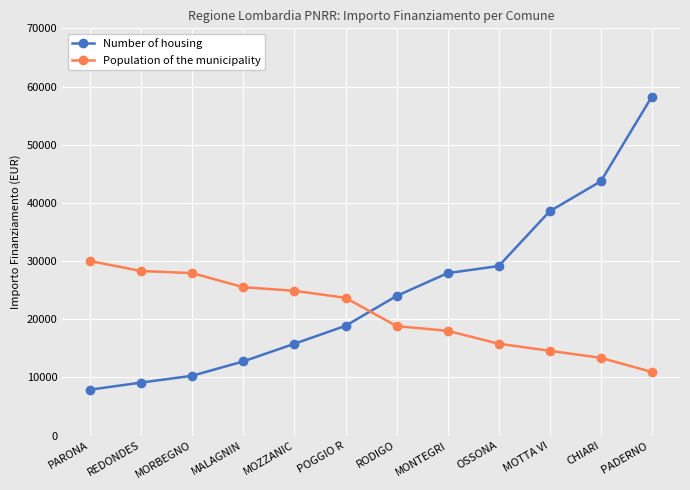

Reading left to right, list all the values displayed in this chart.

Number of housing: 7891	9105	10284	12747	15782	18854	23996	27922	29136	38565	43707	58272
Population of the municipality: 29995	28281	27922	25494	24887	23673	18817	17997	15782	14568	13354	10926